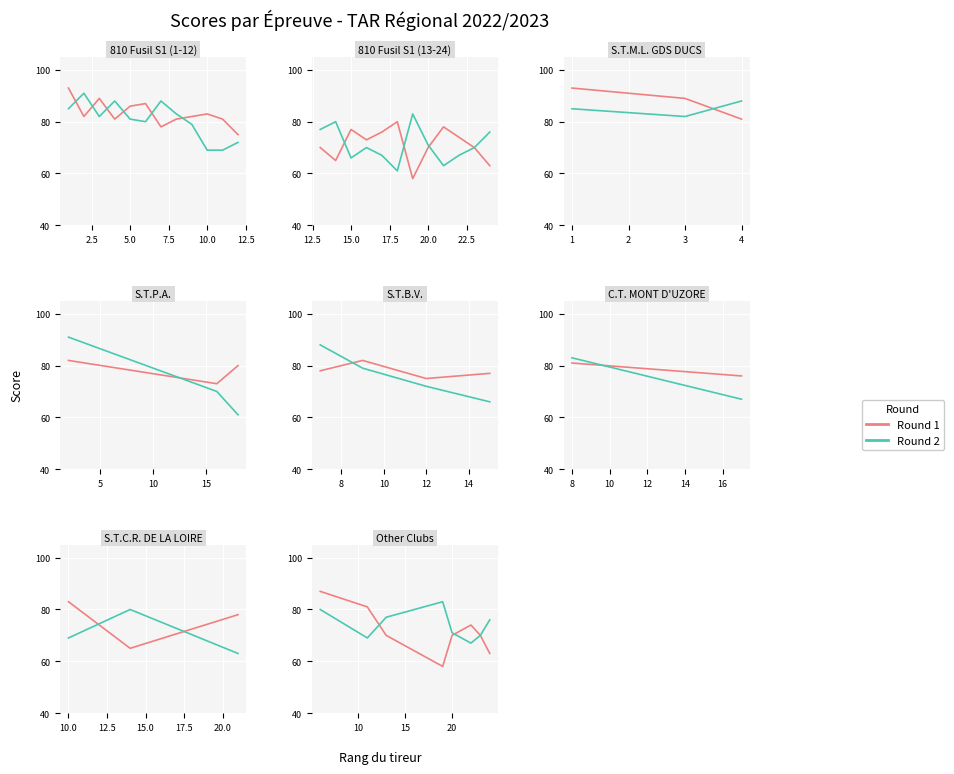

How many lines are shown in the chart?

2